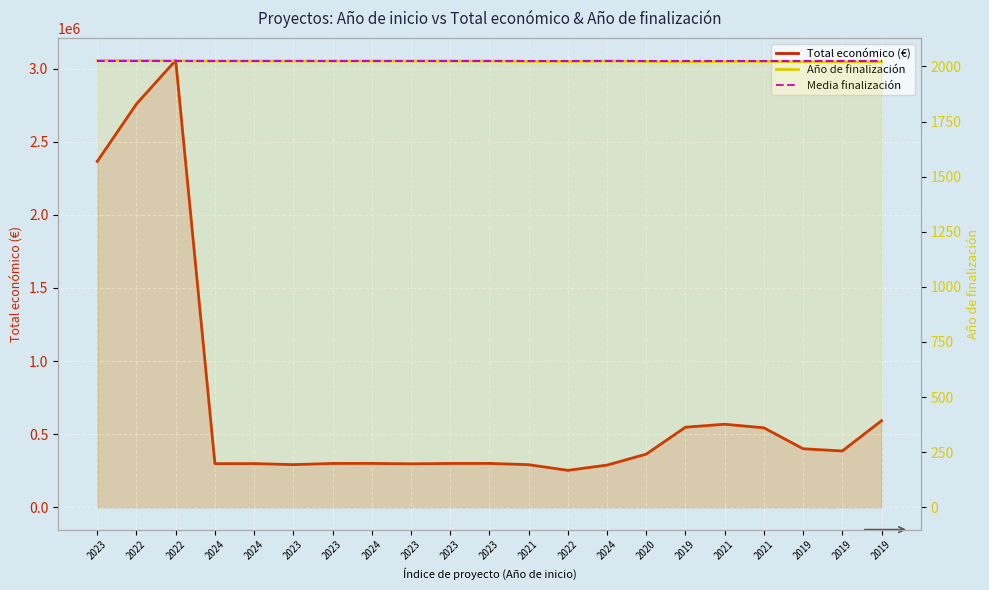

How many interior local peaks does the Total económico (€) series have?

5